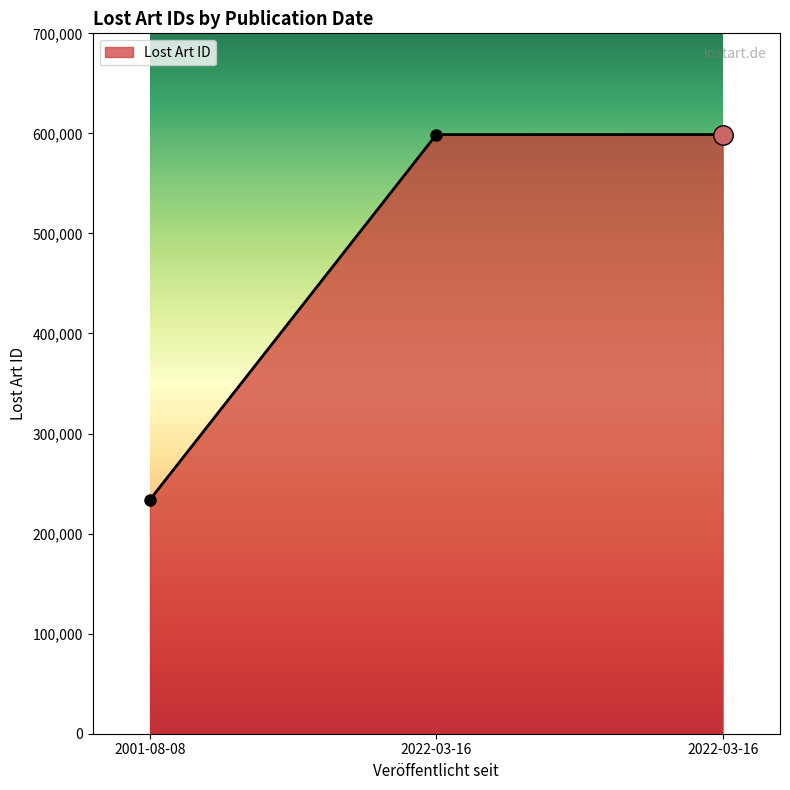

How many lines are shown in the chart?

1